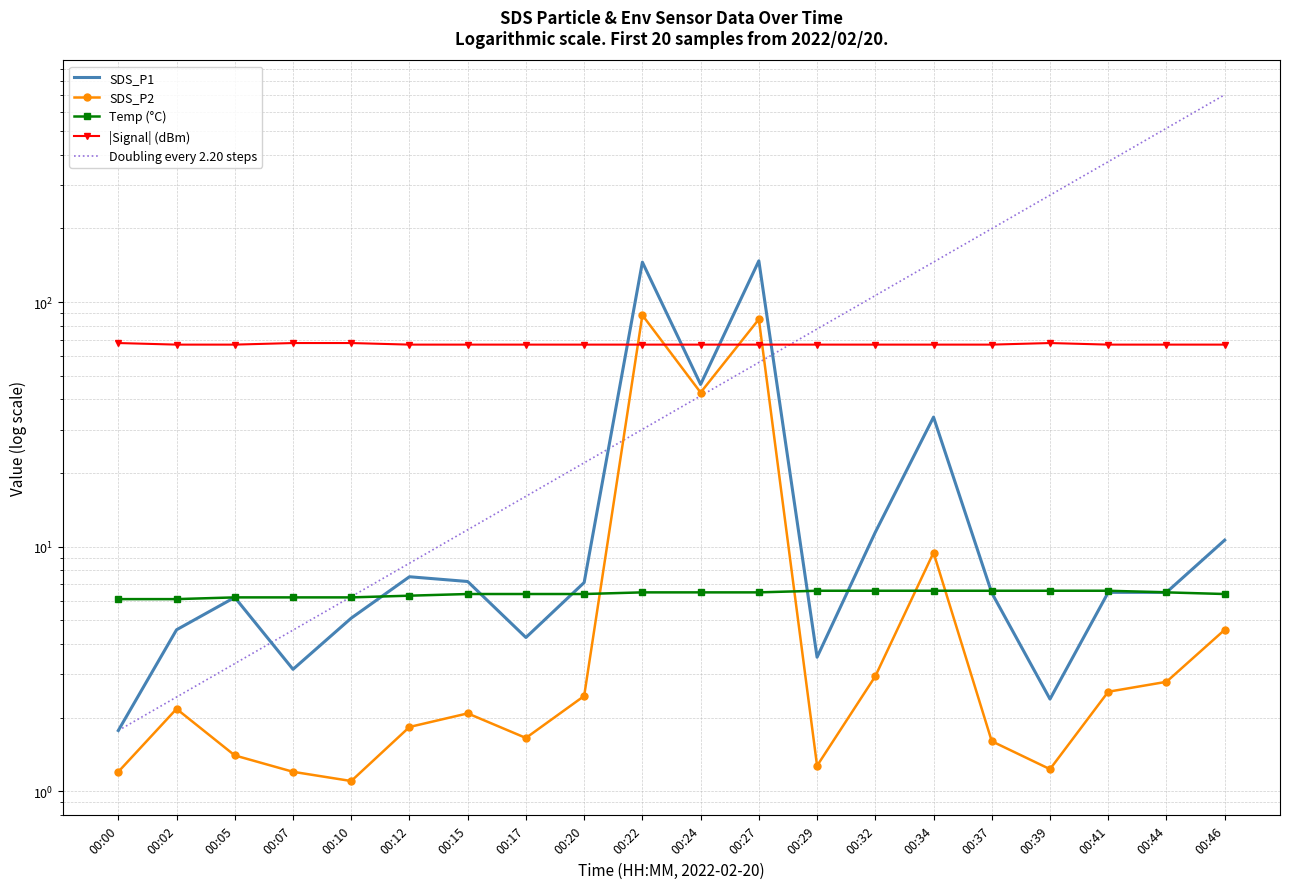

Reading left to right, what are all the values shown in this chart?

SDS_P1: 00:00=1.8	00:02=4.6	00:05=6.2	00:07=3.1	00:10=5.1	00:12=7.5	00:15=7.2	00:17=4.2	00:20=7.1	00:22=145.7	00:24=46.0	00:27=147.4	00:29=3.5	00:32=11.4	00:34=33.9	00:37=6.5	00:39=2.4	00:41=6.5	00:44=6.5	00:46=10.6
SDS_P2: 00:00=1.2	00:02=2.2	00:05=1.4	00:07=1.2	00:10=1.1	00:12=1.8	00:15=2.1	00:17=1.6	00:20=2.5	00:22=88.4	00:24=42.7	00:27=85.1	00:29=1.3	00:32=3.0	00:34=9.4	00:37=1.6	00:39=1.2	00:41=2.5	00:44=2.8	00:46=4.6
Temp (°C): 00:00=6.1	00:02=6.1	00:05=6.2	00:07=6.2	00:10=6.2	00:12=6.3	00:15=6.4	00:17=6.4	00:20=6.4	00:22=6.5	00:24=6.5	00:27=6.5	00:29=6.6	00:32=6.6	00:34=6.6	00:37=6.6	00:39=6.6	00:41=6.6	00:44=6.5	00:46=6.4
|Signal| (dBm): 00:00=68.0	00:02=67.0	00:05=67.0	00:07=68.0	00:10=68.0	00:12=67.0	00:15=67.0	00:17=67.0	00:20=67.0	00:22=67.0	00:24=67.0	00:27=67.0	00:29=67.0	00:32=67.0	00:34=67.0	00:37=67.0	00:39=68.0	00:41=67.0	00:44=67.0	00:46=67.0
Doubling every 2.20 steps: 00:00=1.8	00:02=2.4	00:05=3.3	00:07=4.6	00:10=6.2	00:12=8.6	00:15=11.7	00:17=16.1	00:20=22.0	00:22=30.2	00:24=41.3	00:27=56.6	00:29=77.6	00:32=106.4	00:34=145.8	00:37=199.7	00:39=273.7	00:41=375.1	00:44=514.0	00:46=704.3